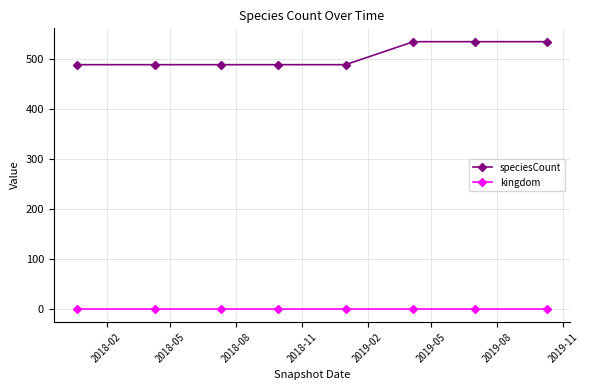

What is the lowest value of the speciesCount series?

489